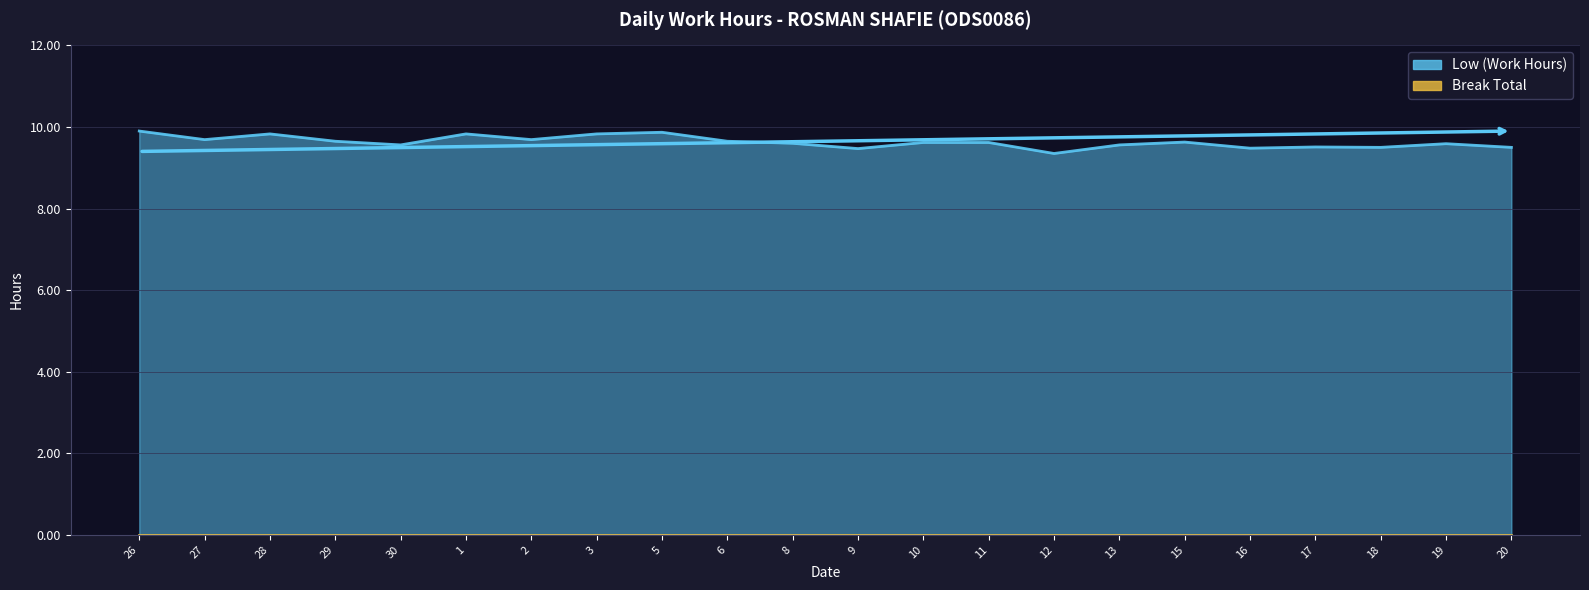

What is the change in value from 15 to 18?

-0.1